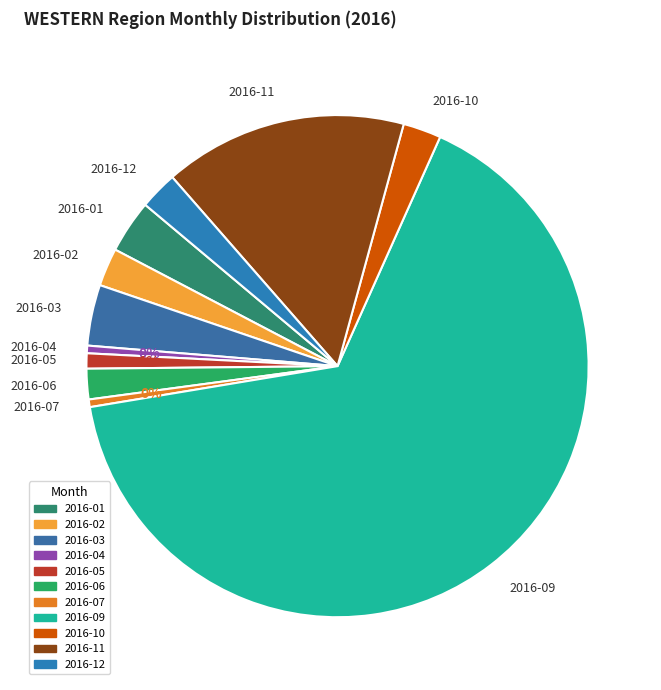

Count the number of slices in the pie.

11